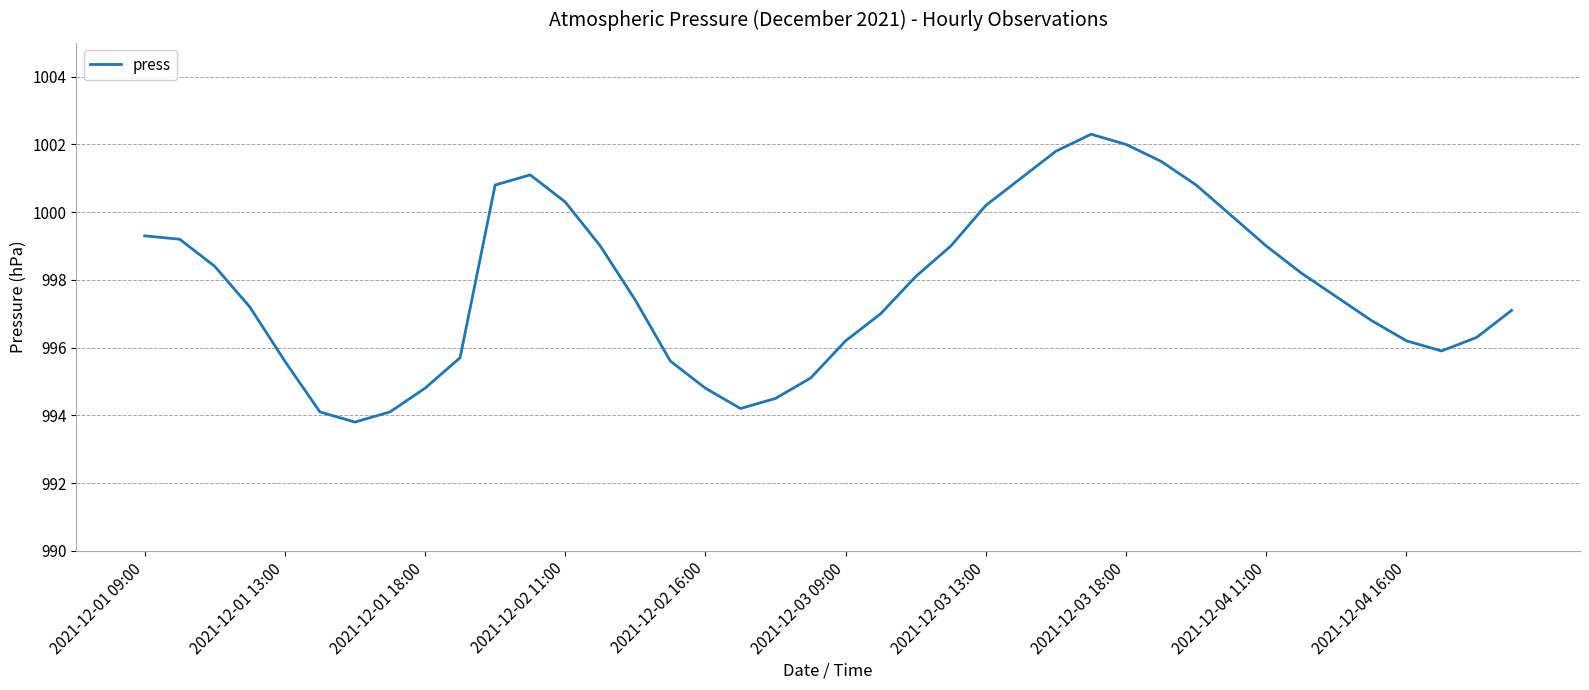

What is the greatest value displayed?

1002.3